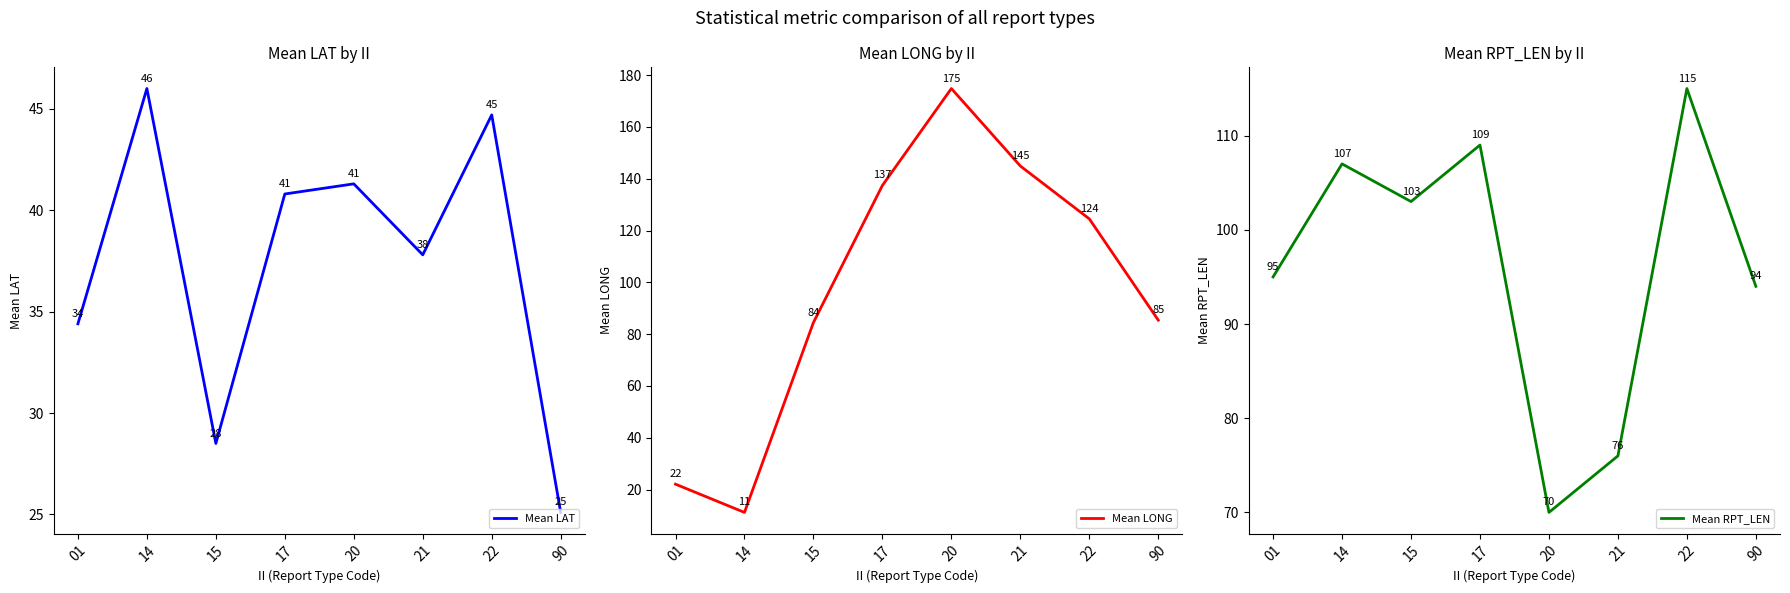

Which series changed the most between 17 and 22?

Mean LONG